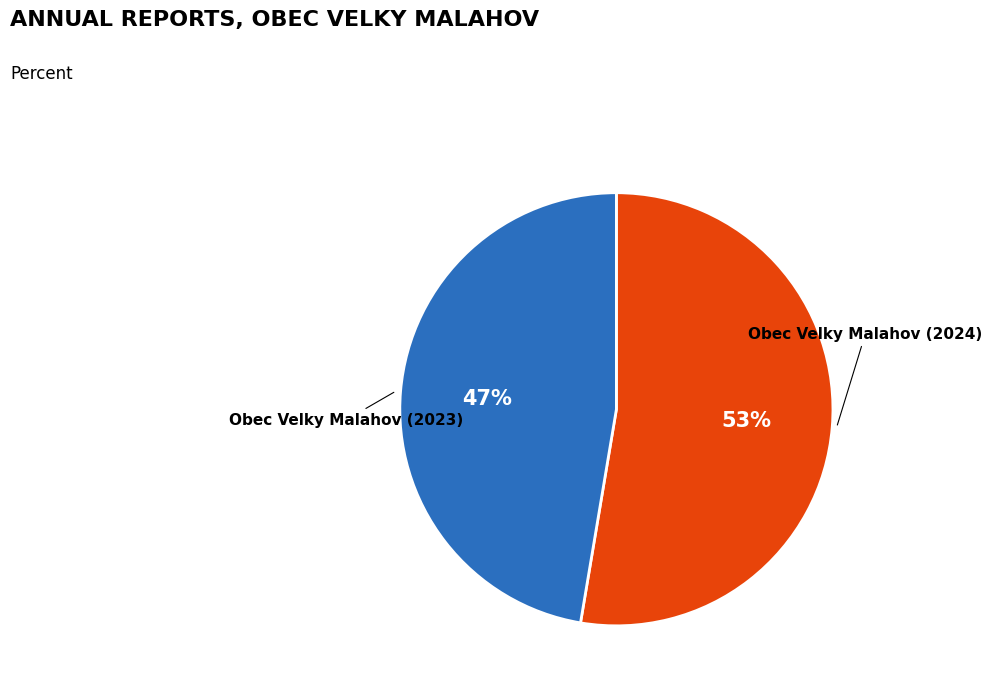

Which category has the smallest portion of the pie?

Obec Velky Malahov (2023)